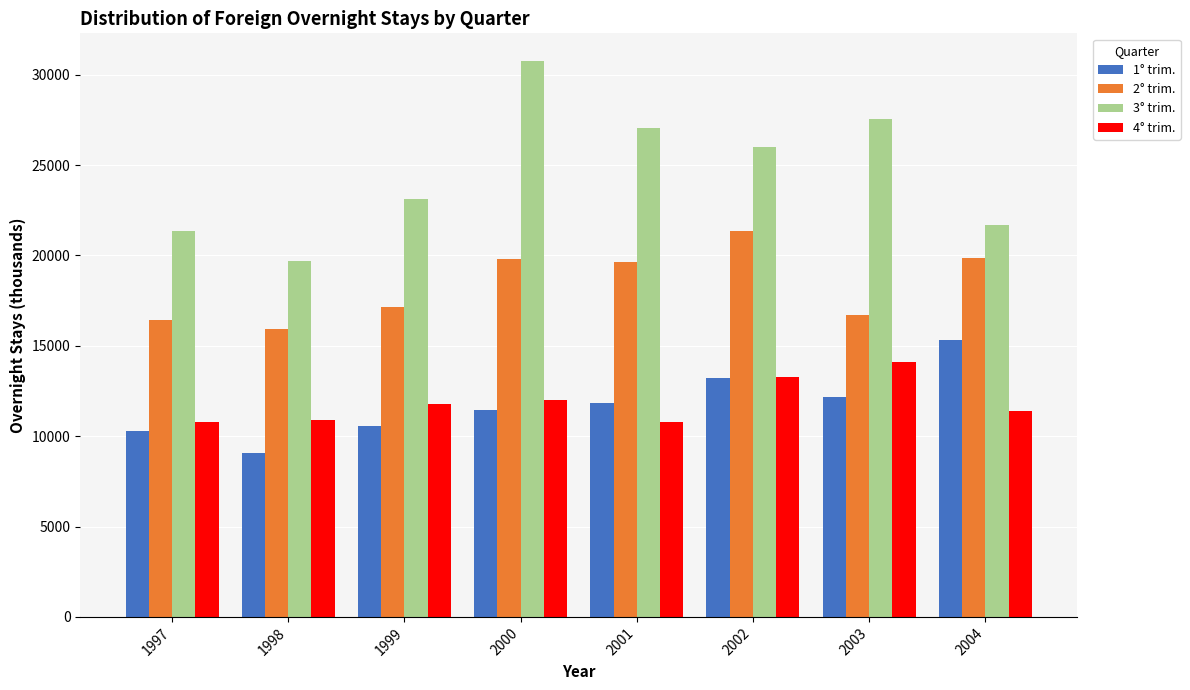

Between 1998 and 2002, which series saw the biggest shift?

3° trim.